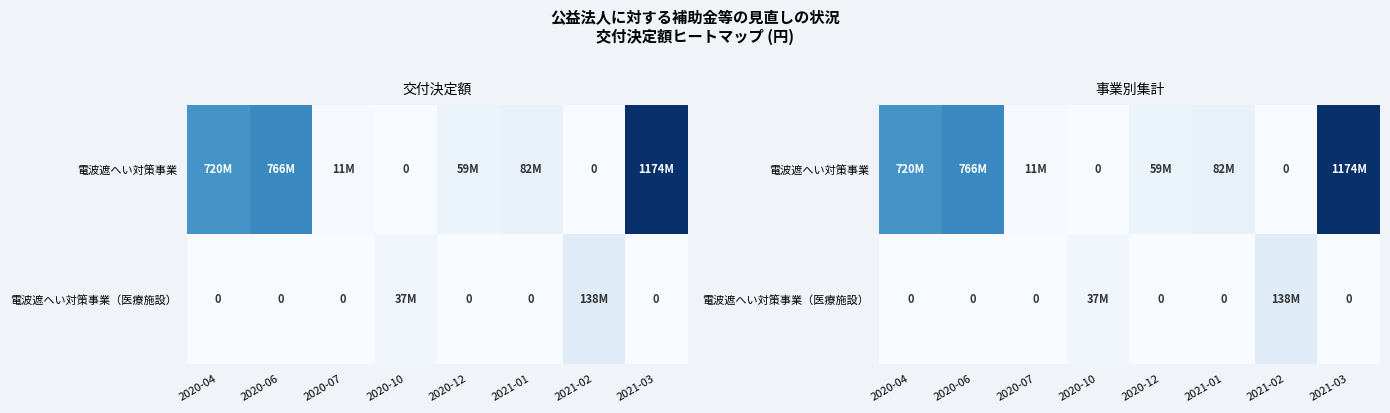

What is the maximum value shown in the chart?

1174526000